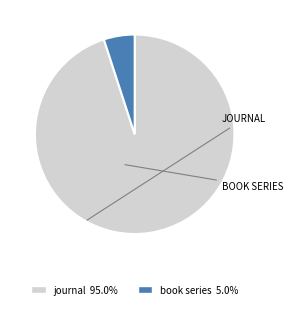

Rank the categories by value from highest to lowest.

journal, book series